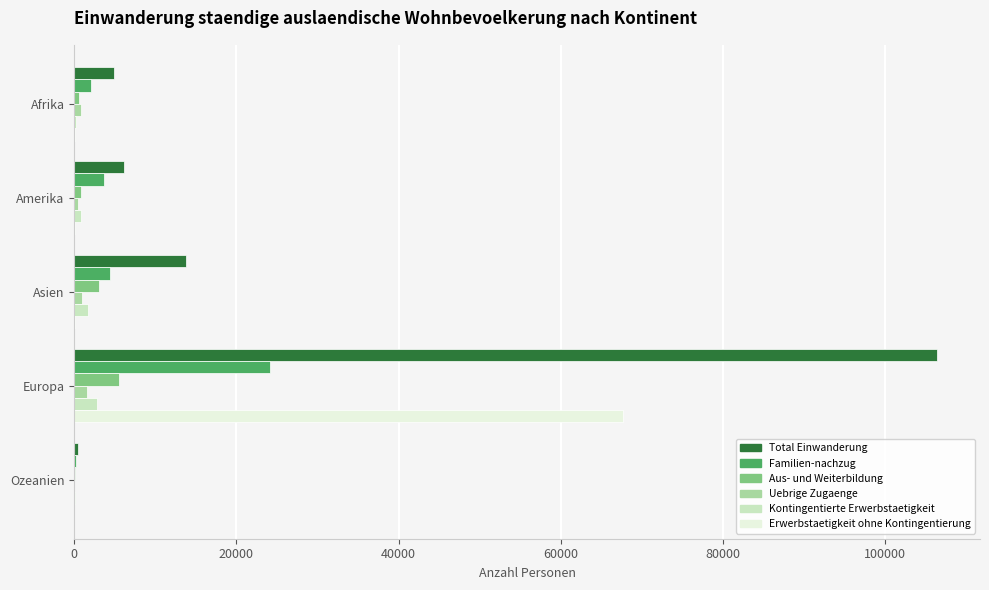

Which series has the largest total across all categories?

Total Einwanderung